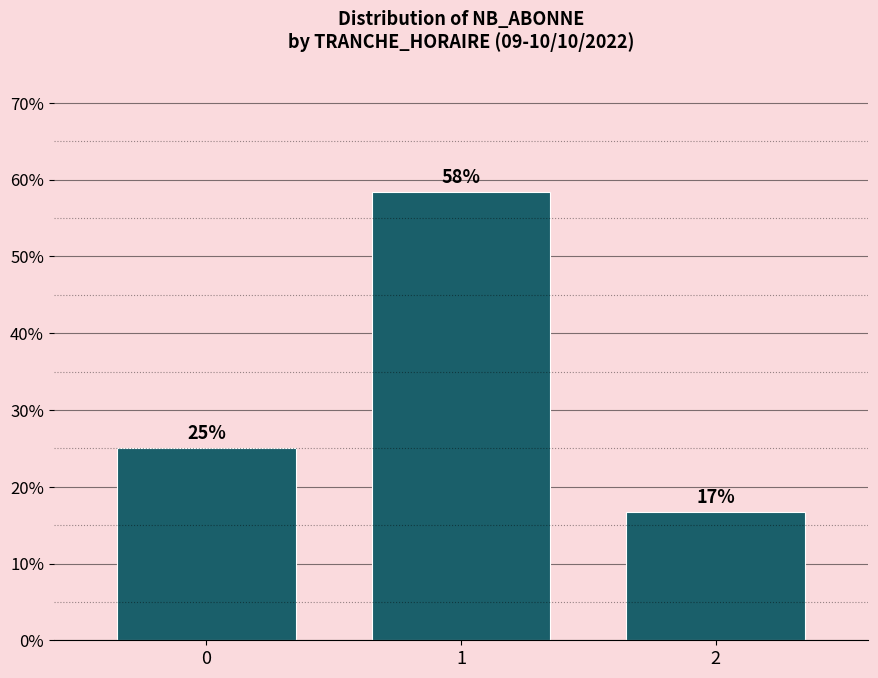

Rank the categories by value from lowest to highest.

2, 0, 1